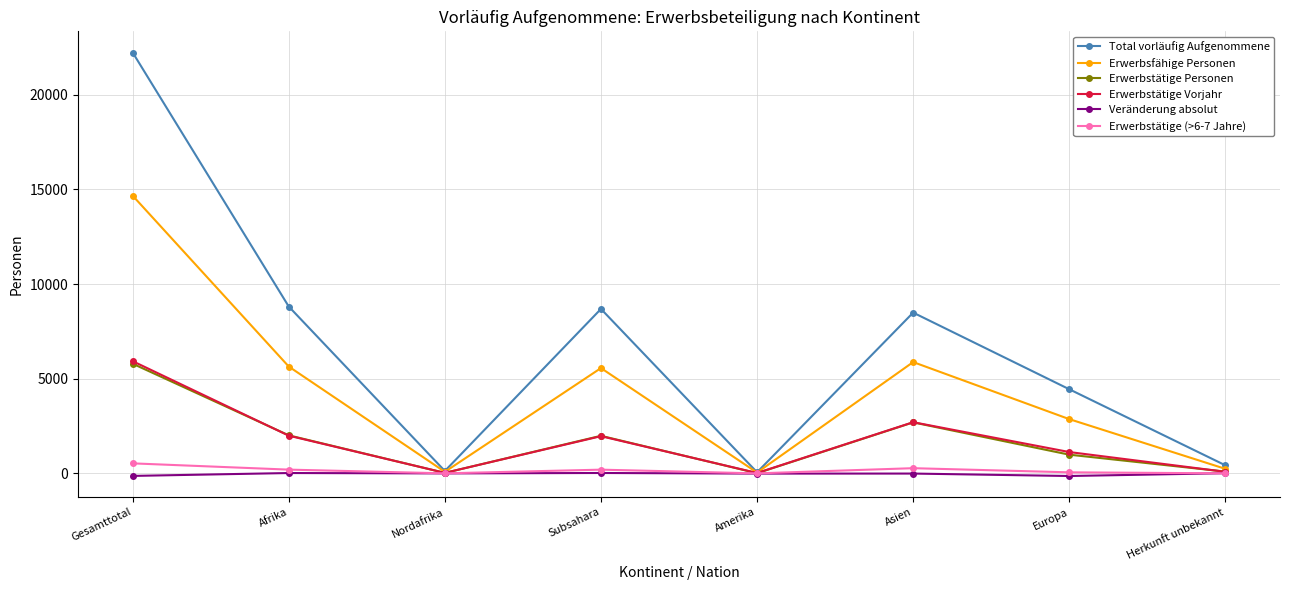

What is the label of the 4th point from the left?

Subsahara